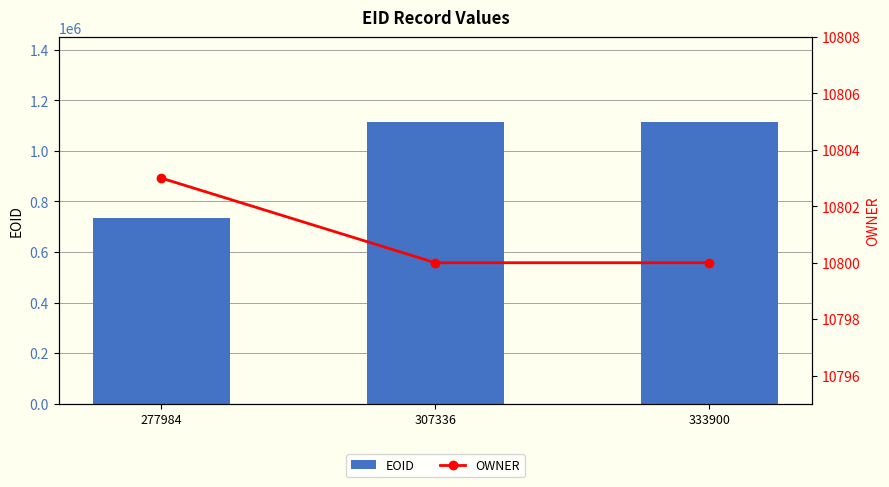

What is the average value of the OWNER series?

10801